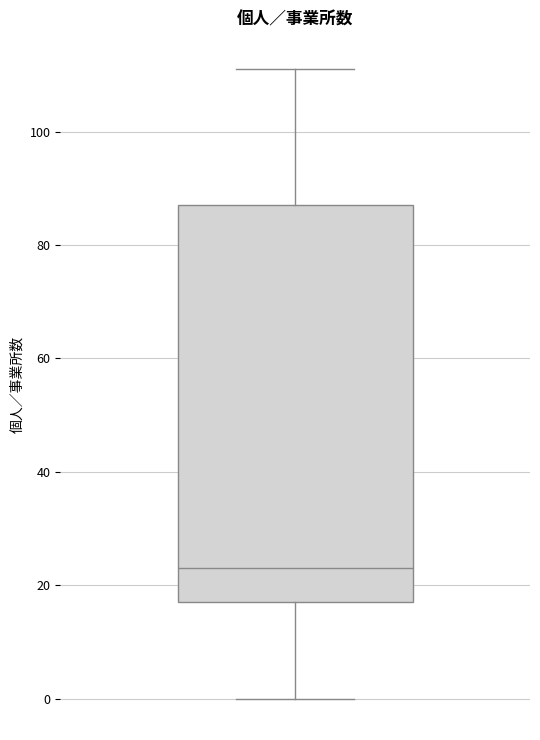

Where does the upper whisker of the box end on the y-axis? The values are not printed on the chart, so give them approximately, as read against the axis.

112